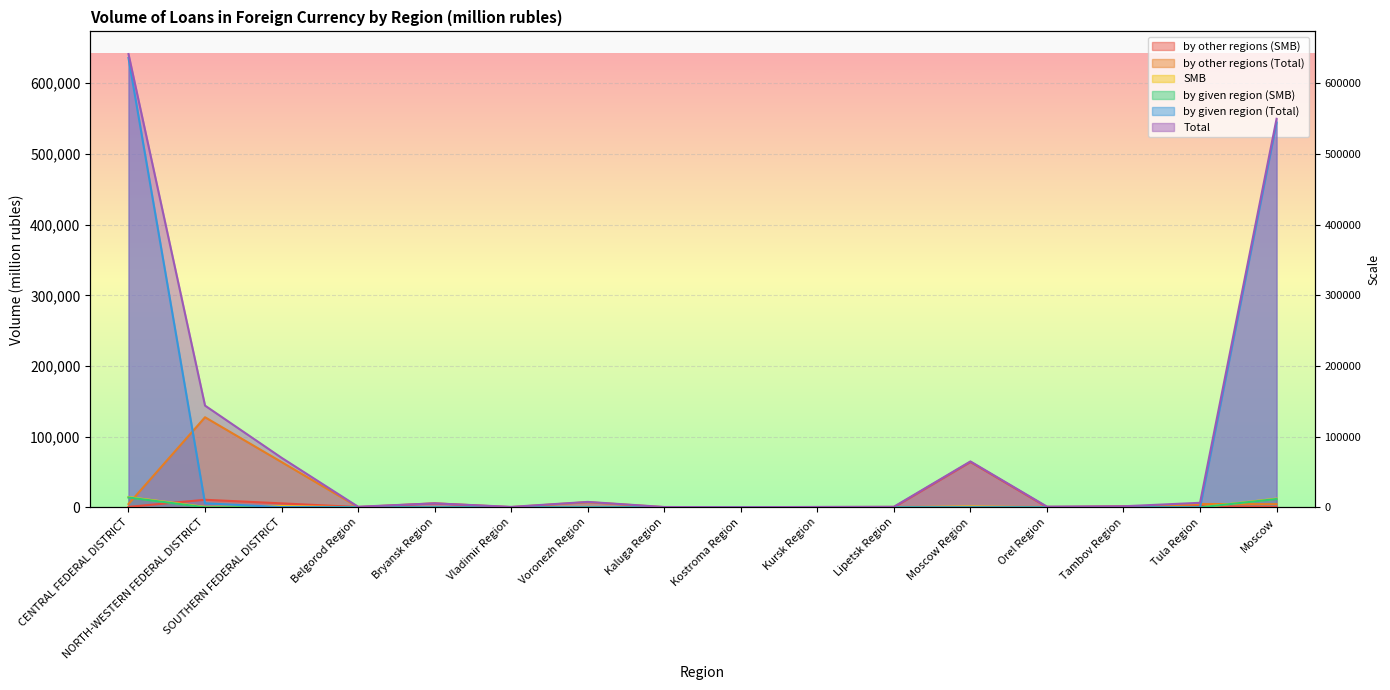

What position from the left is Tambov Region?

14